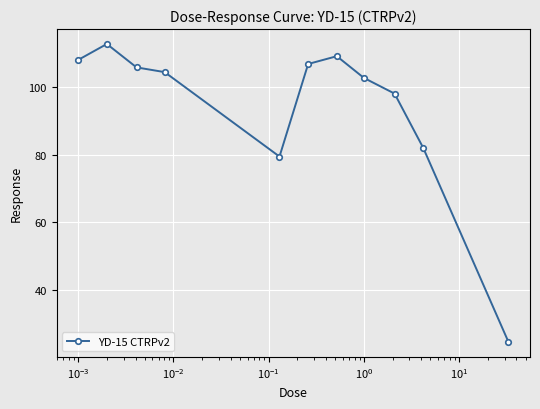

True or false: the data has more than 1 interior local peaks.

True